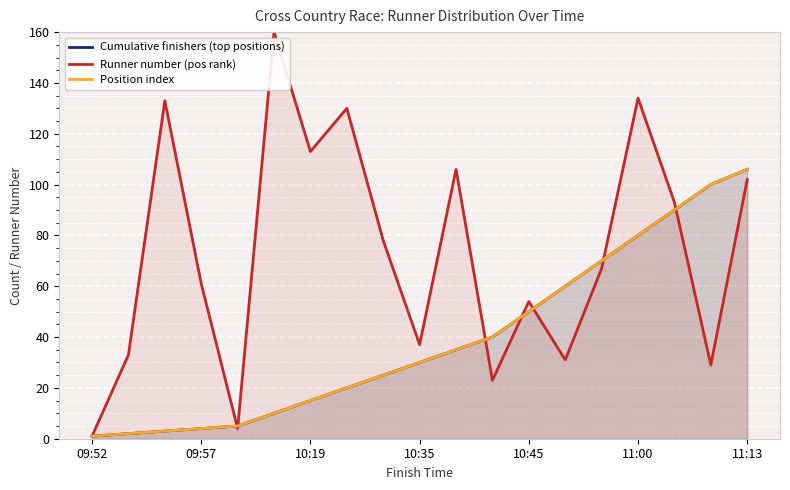

Rank the series by their maximum value, from lowest to highest.

Cumulative finishers (top positions), Position index, Runner number (pos rank)